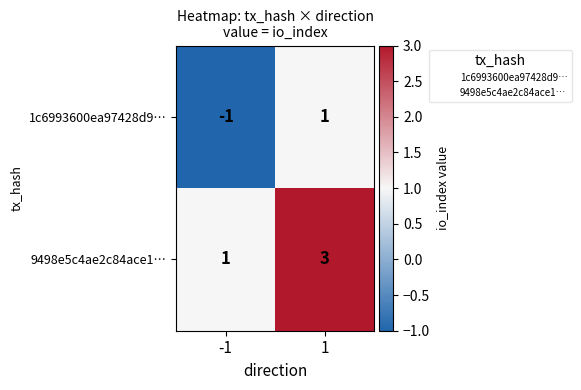

At which category is the sum across all series the highest?

1